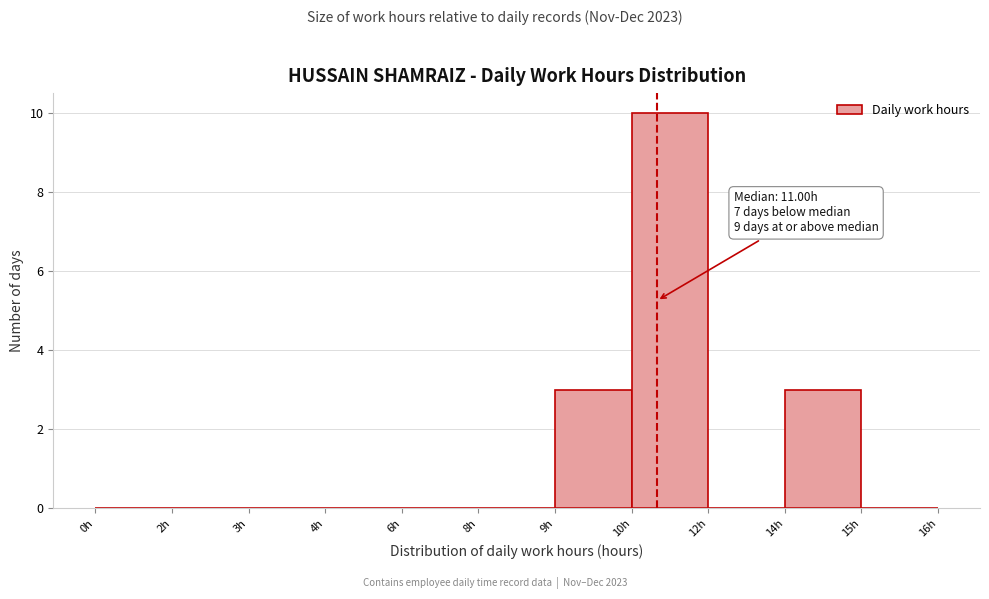

Reading left to right, transcribe all the data shown in this chart.

0h=0	2h=0	3h=0	4h=0	6h=0	8h=0	9h=3	10h=10	12h=0	14h=3	15h=0